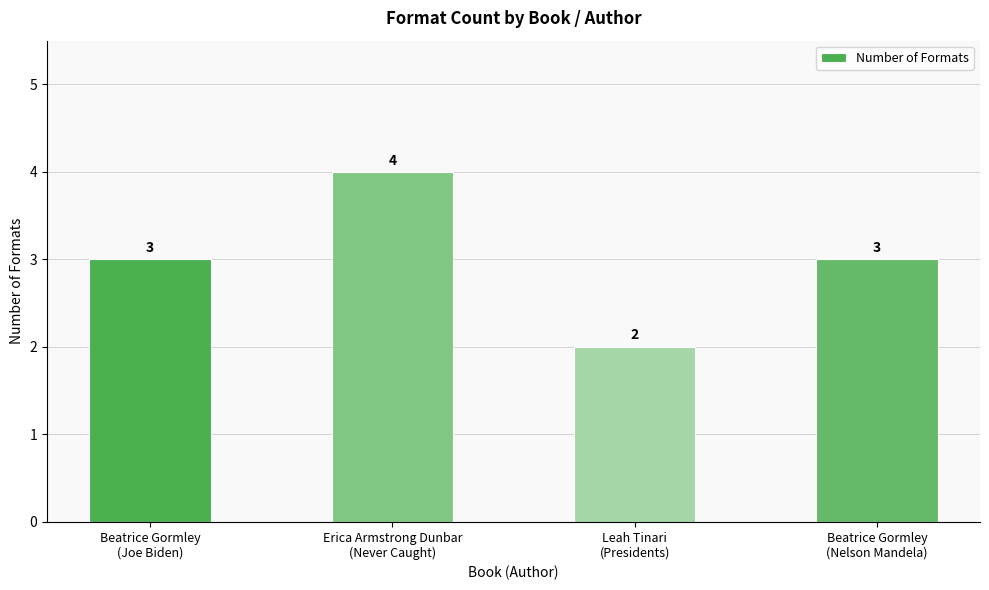

Reading left to right, extract all data points from this chart.

Beatrice Gormley
(Joe Biden)=3	Erica Armstrong Dunbar
(Never Caught)=4	Leah Tinari
(Presidents)=2	Beatrice Gormley
(Nelson Mandela)=3